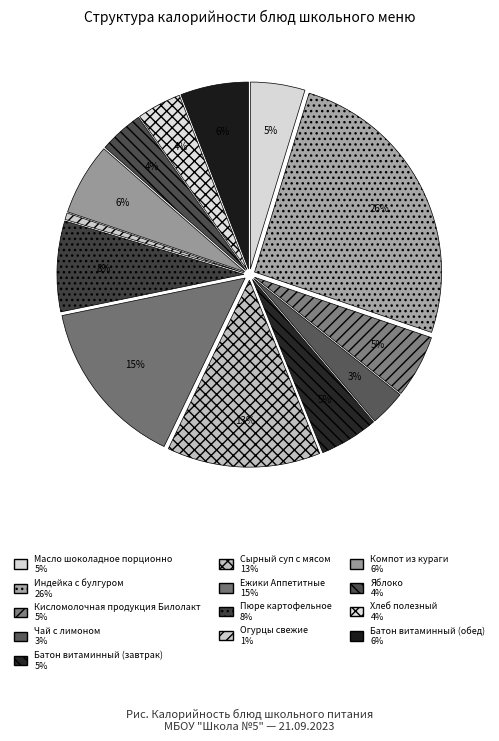

How much of the chart is everything except Масло шоколадное порционно?

95.3%